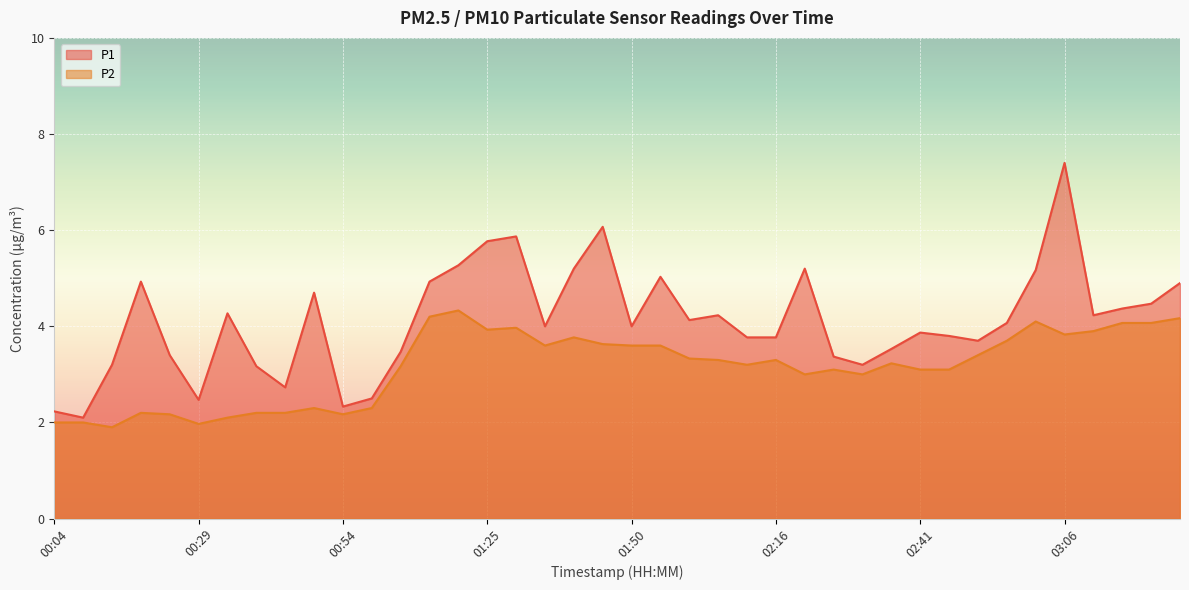

What is the smallest value displayed?

1.9